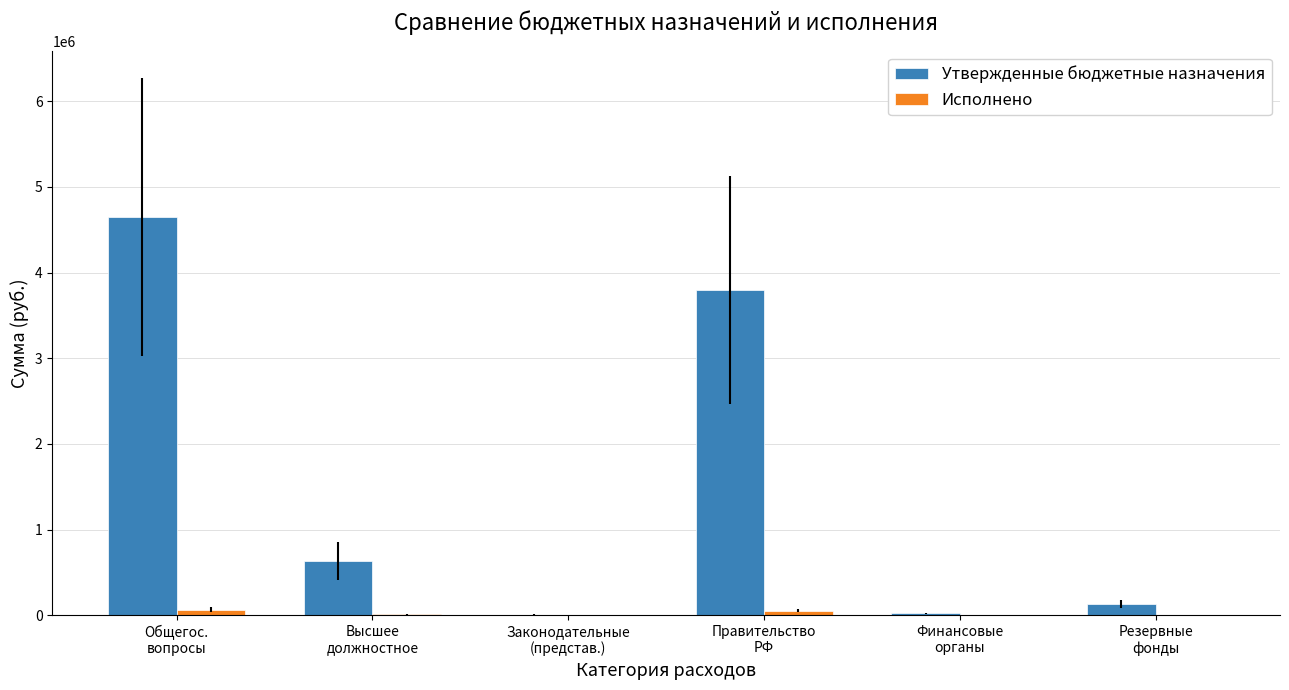

At which category is the sum across all series the highest?

Общегос.
вопросы